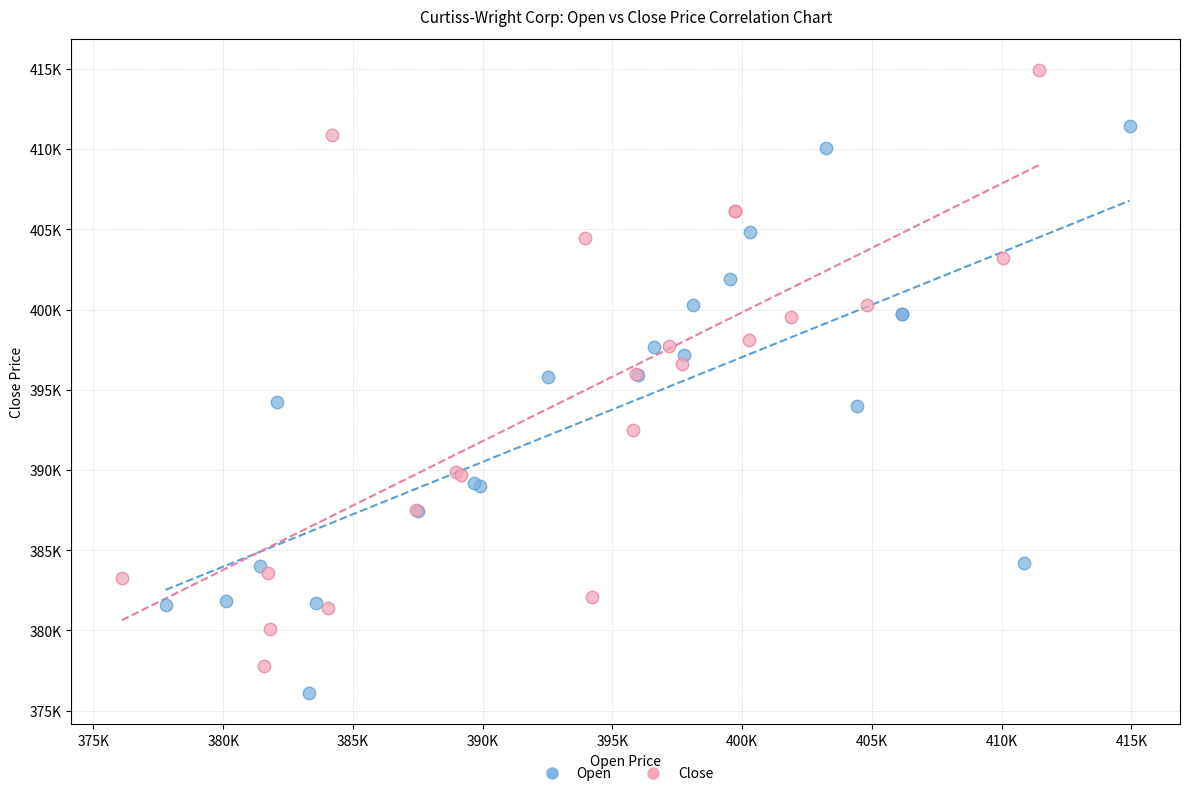

What are all the series names shown in the legend?

Open, Close